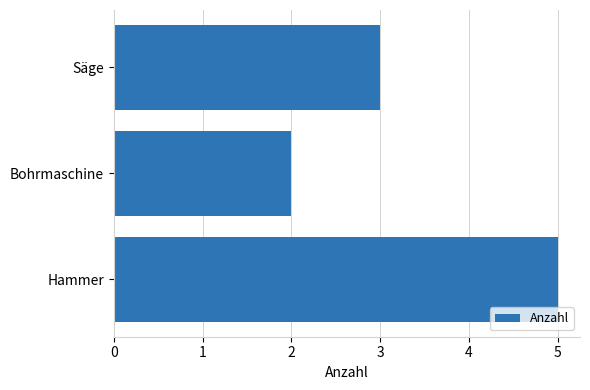

Which has a higher value, Hammer or Säge?

Hammer